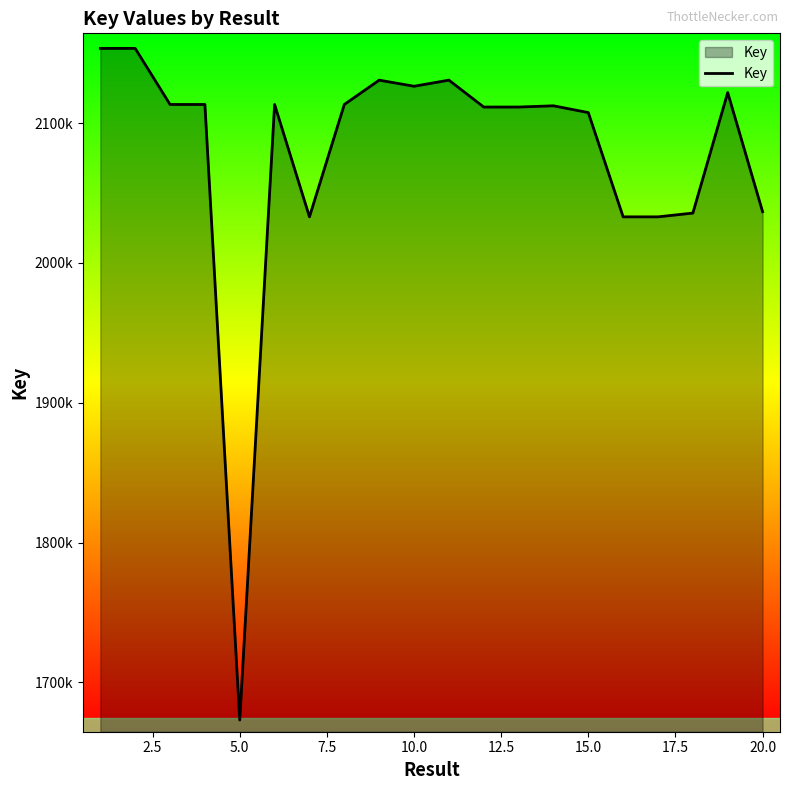

Does the chart have visible grid lines?

No